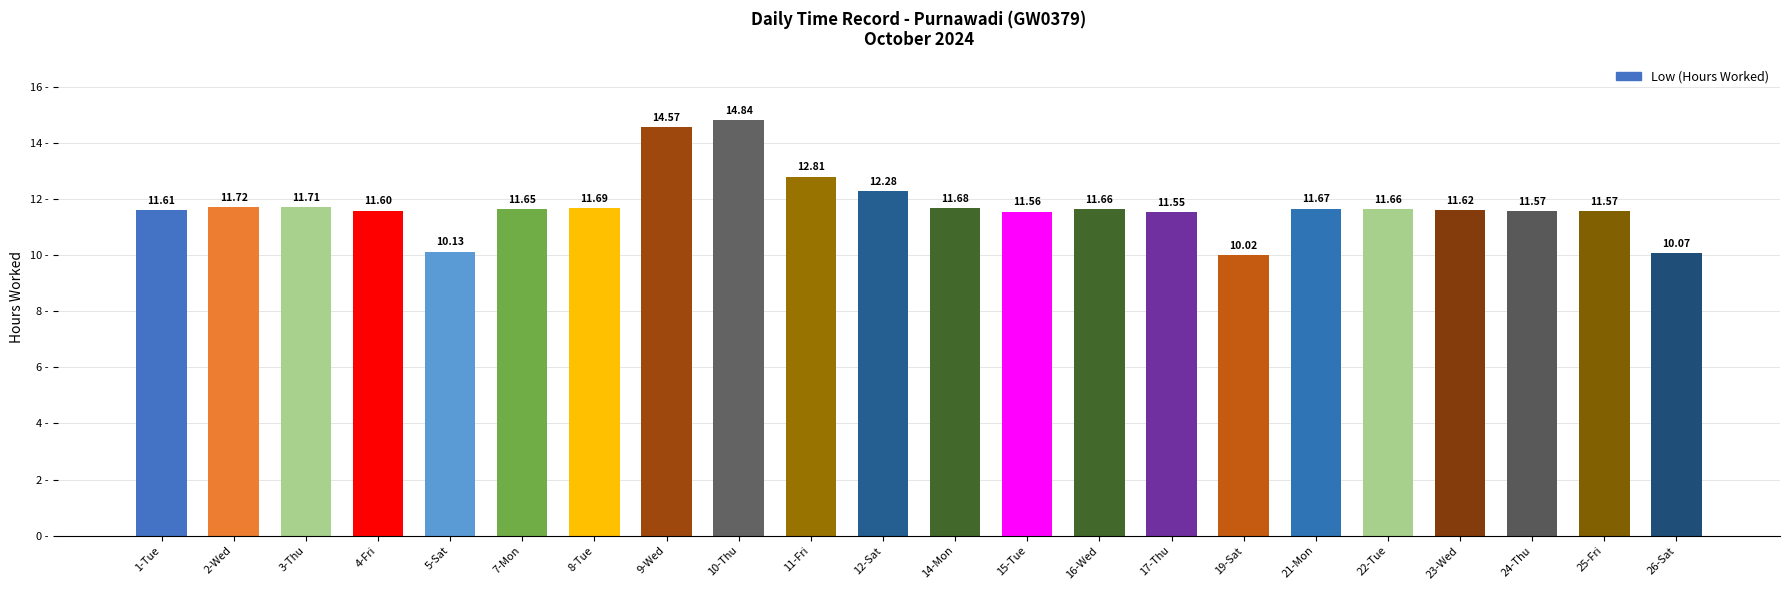

Which has a higher value, 7-Mon or 21-Mon?

21-Mon